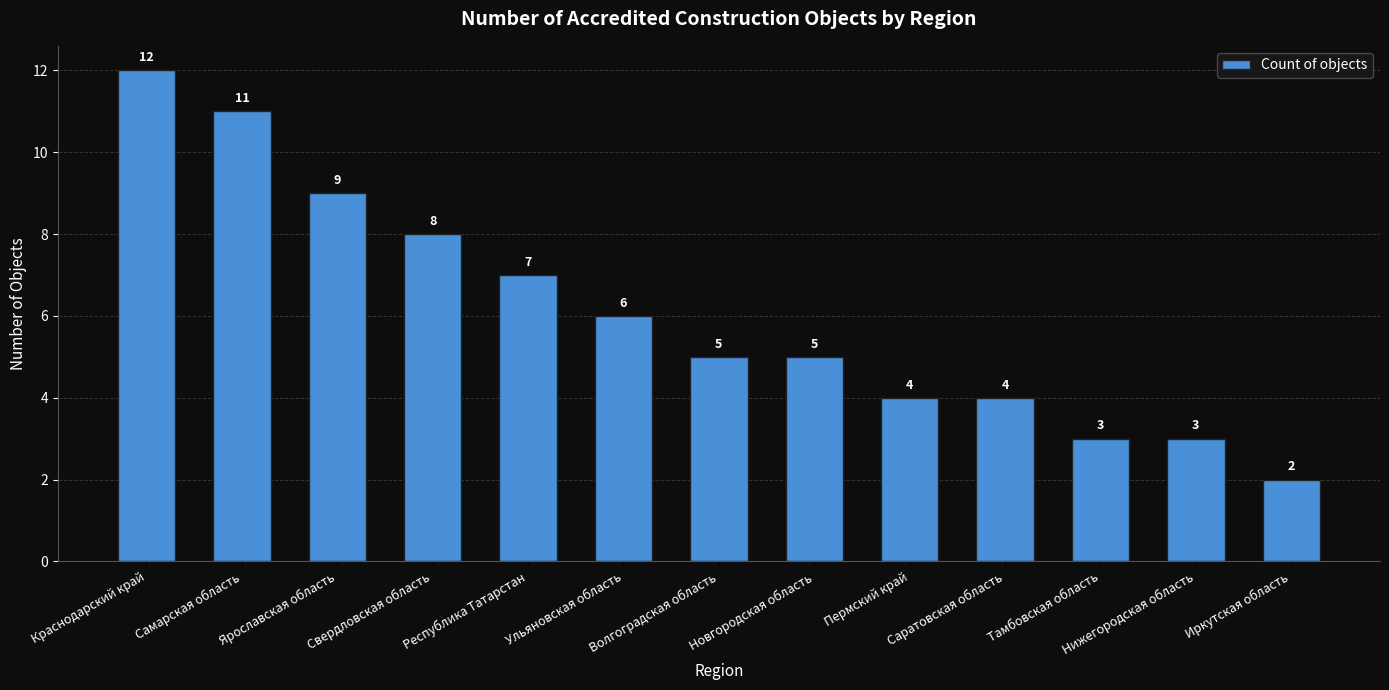

At which category does the chart reach its minimum across all series?

Иркутская область